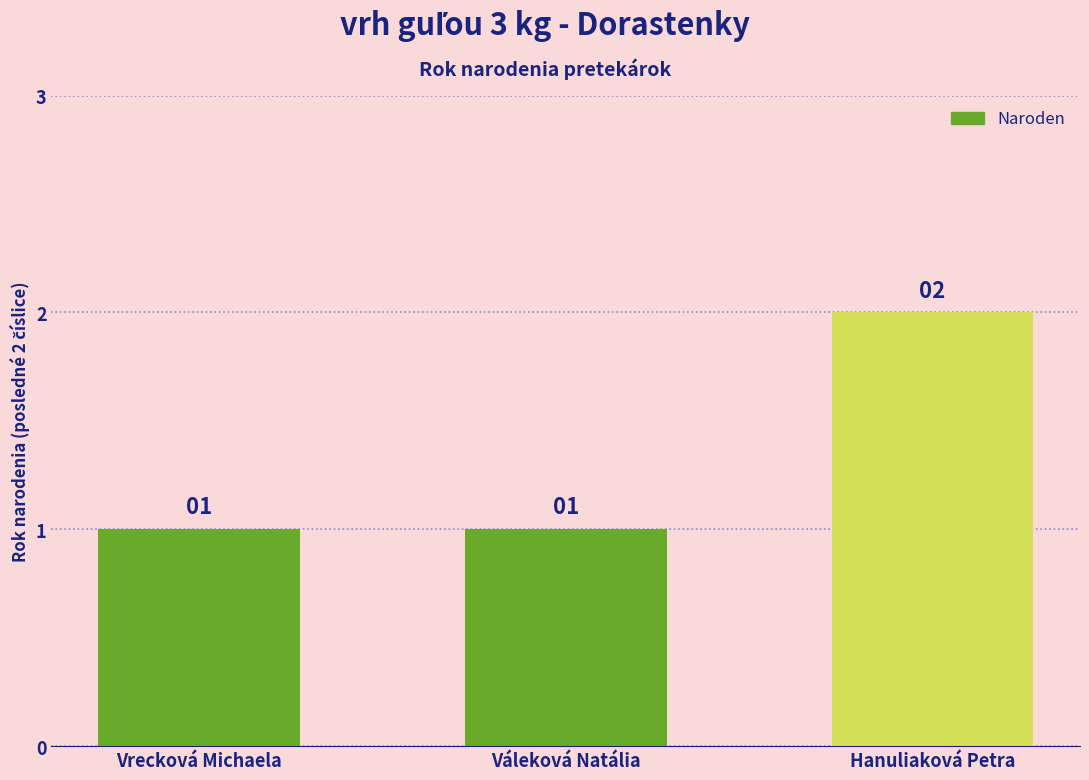

What is the change in value from Vrecková Michaela to Hanuliaková Petra?

+1